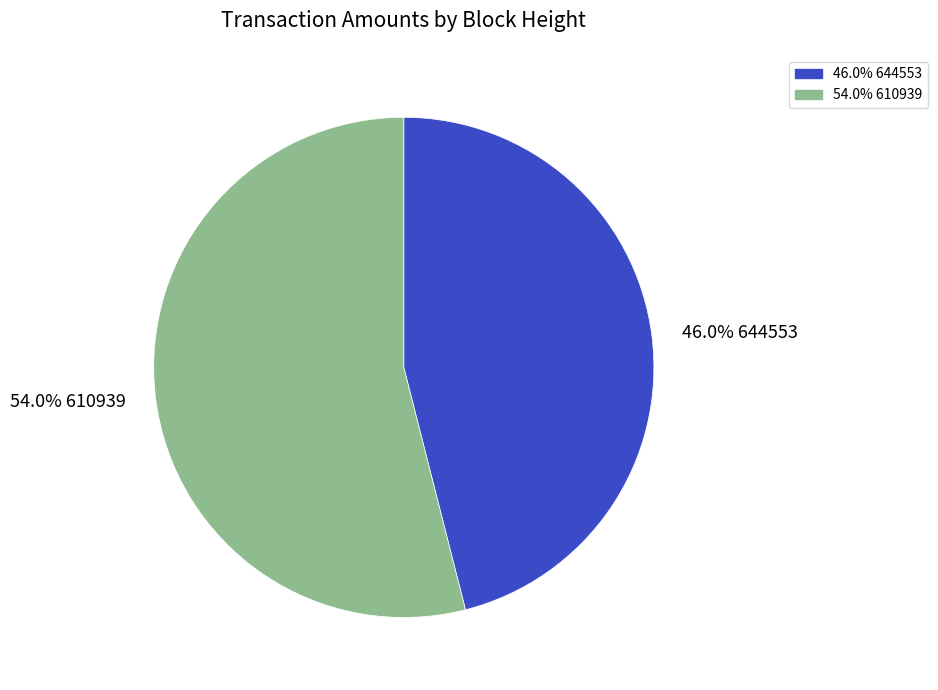

How much of the chart is everything except 54.0% 610939?

46.0%